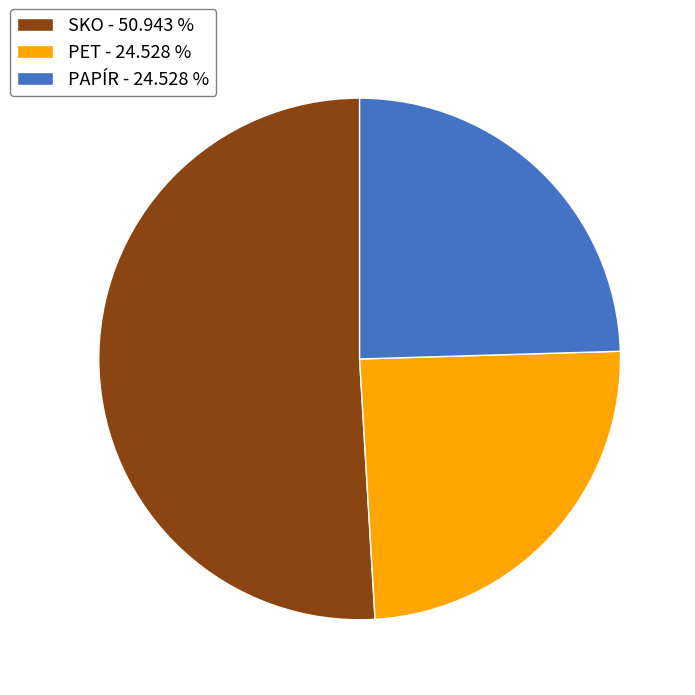

Is the sum of PAPÍR - 24.528 % and SKO - 50.943 % greater than half?

Yes